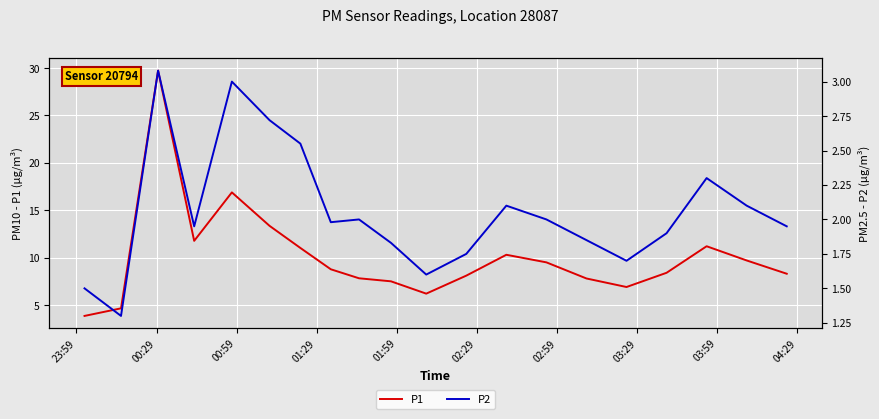

Which series has the largest range (max minus min)?

P1